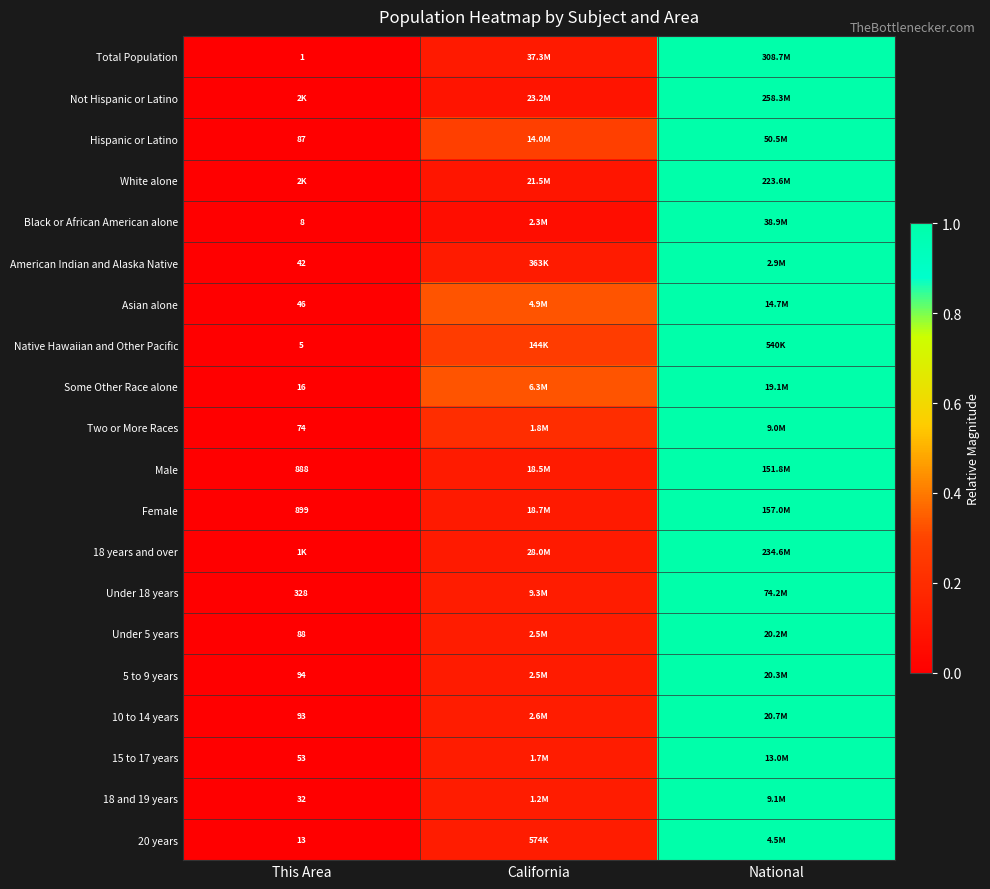

Which has a higher value, California or This Area?

California